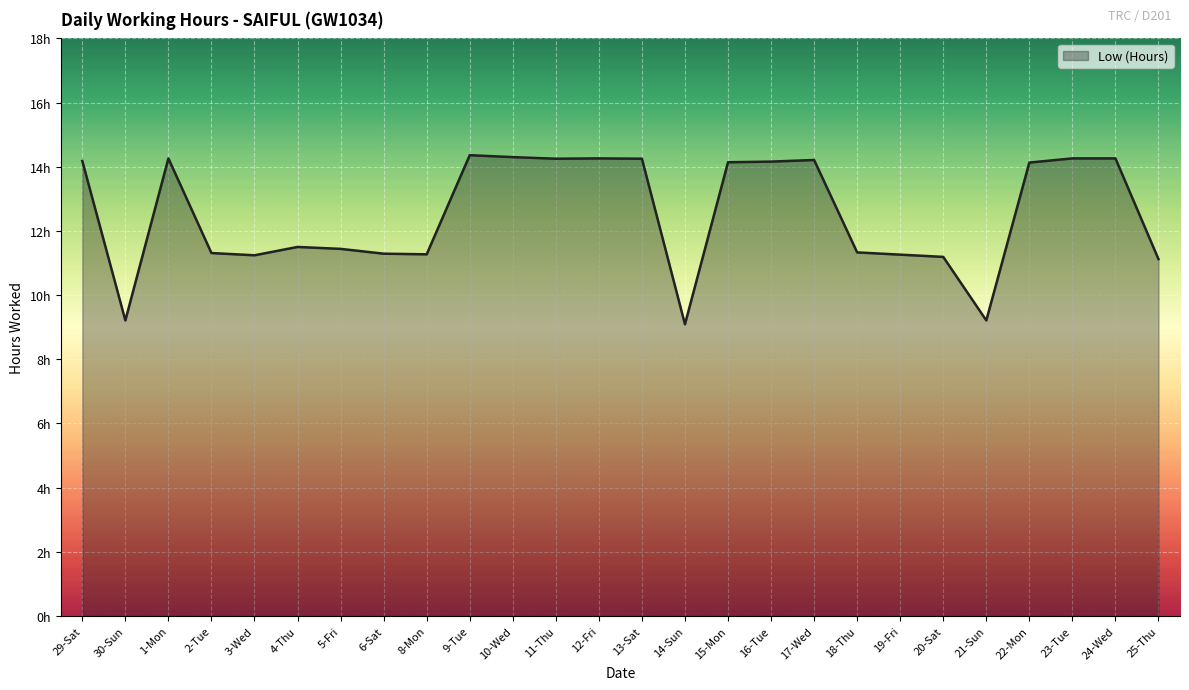

Does the chart display data point markers on the line(s)?

No